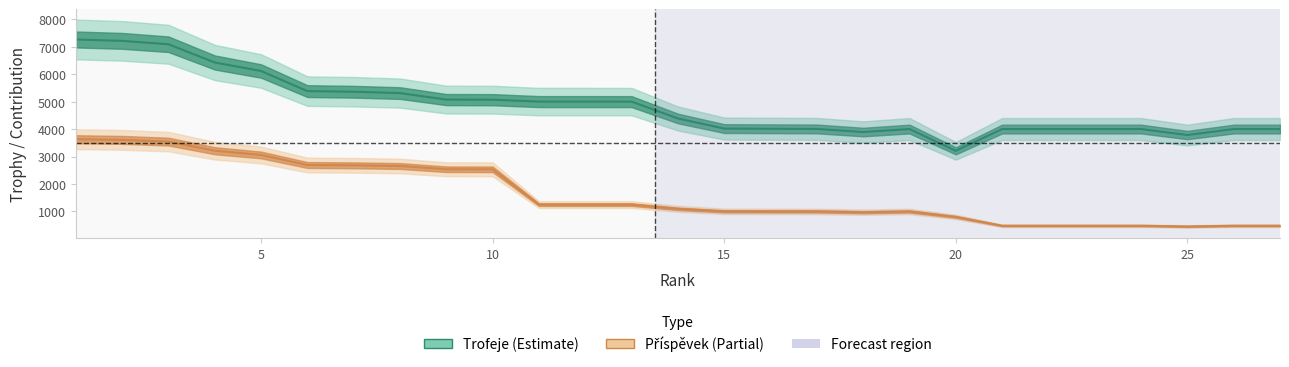

Reading right to left, what are all the values shown in this chart?

Trofeje: 4001	4001	3783	4001	4001	4001	4001	3208	4001	3892	4005	4011	4018	4386	5000	5001	5001	5070	5074	5311	5360	5382	6114	6425	7089	7212	7263
Příspěvek: 480	480	453	480	480	480	480	802	1000	973	1001	1002	1004	1096	1250	1250	1250	2535	2537	2655	2680	2691	3057	3212	3544	3606	3631